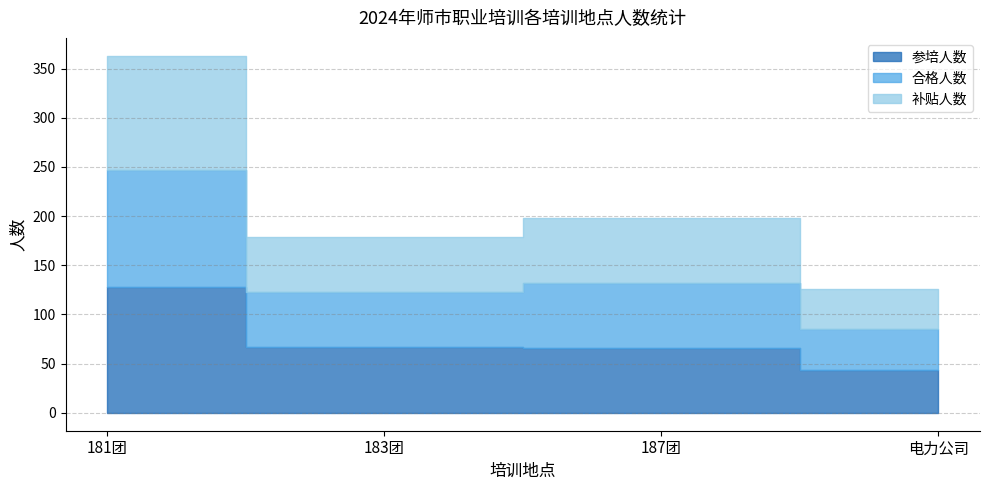

Read the 参培人数 value at 电力公司, to the nearest 50.

50